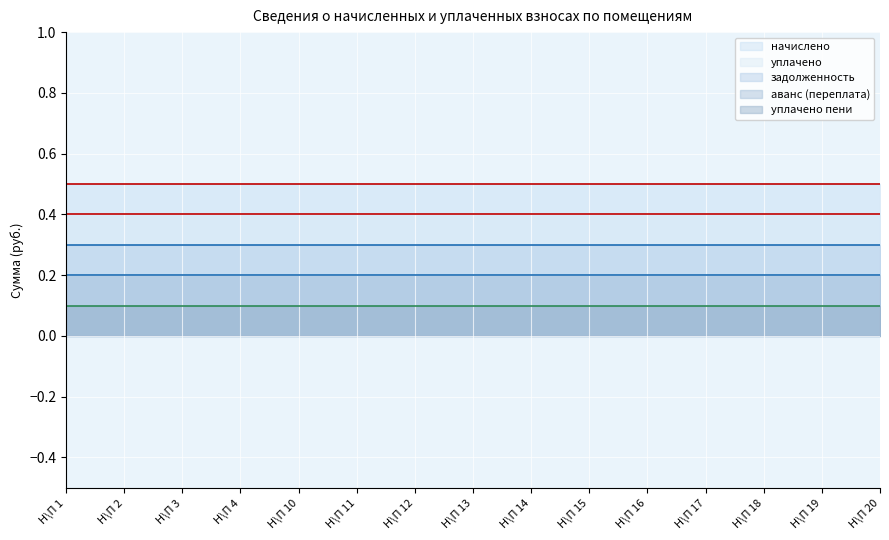

True or false: уплачено пени (линия) has a value of 0.0 at Н\П 13.

False